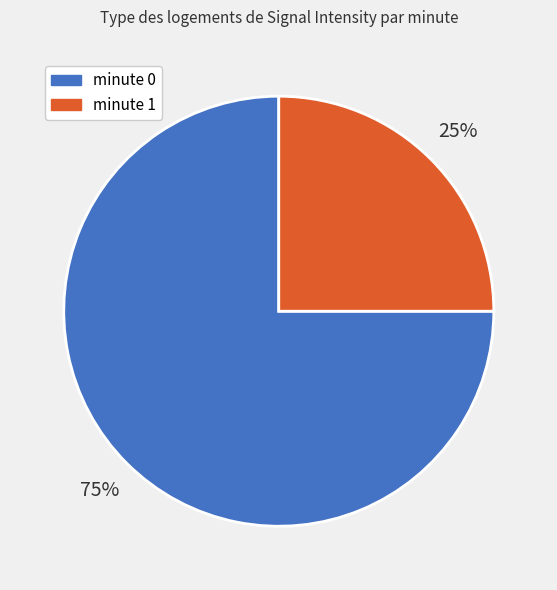

To the nearest percent, what is the average slice percentage?

50%